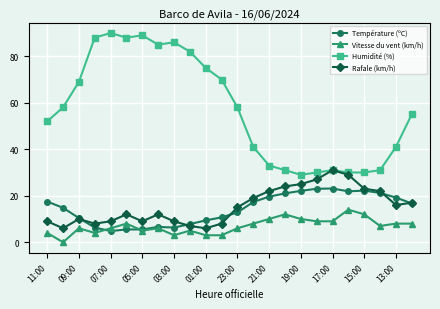

True or false: Vitesse du vent (km/h) has more than 2 interior local peaks.

True